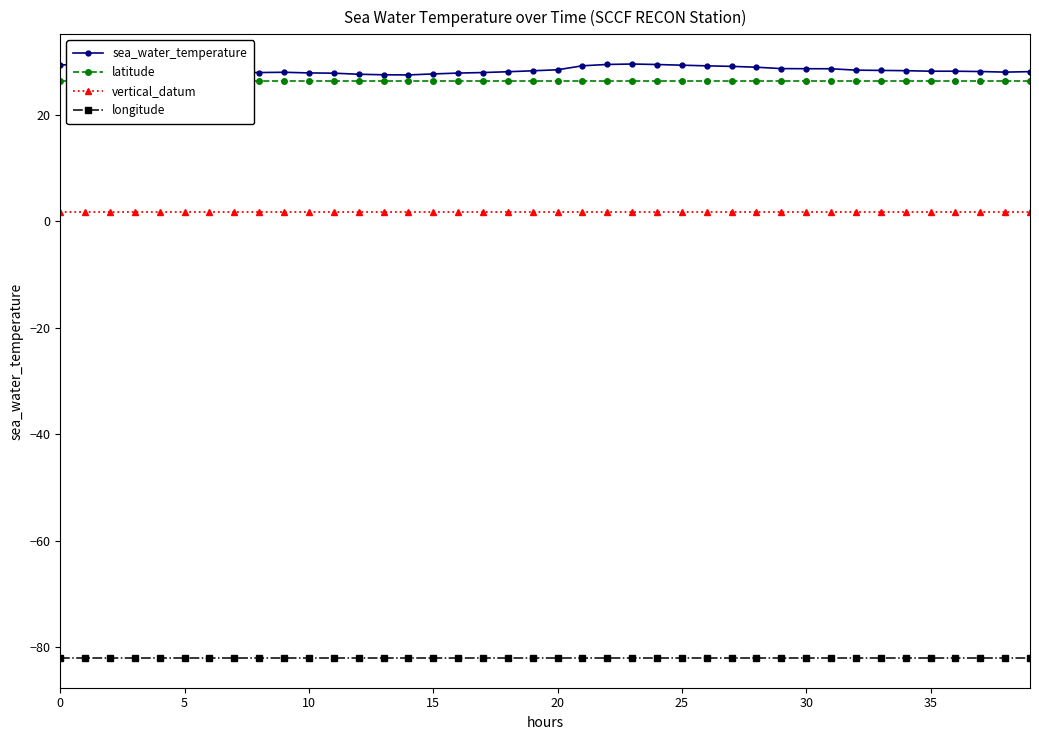

True or false: vertical_datum and longitude cross at least once.

False